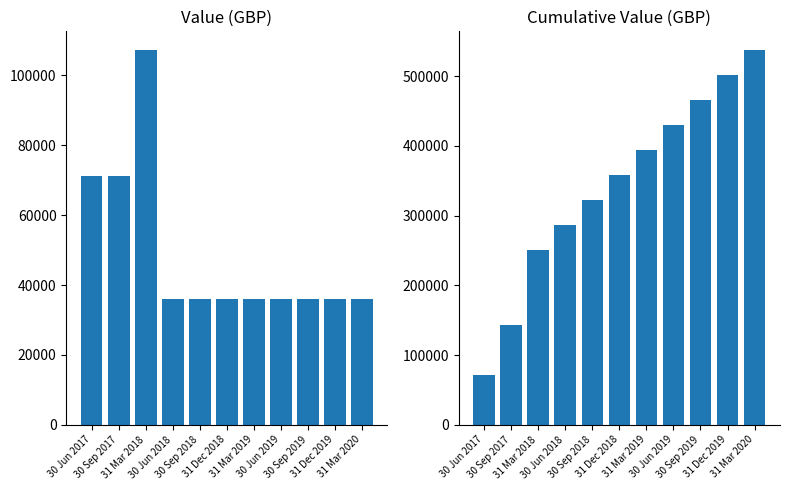

How many bars are there in each group?

2